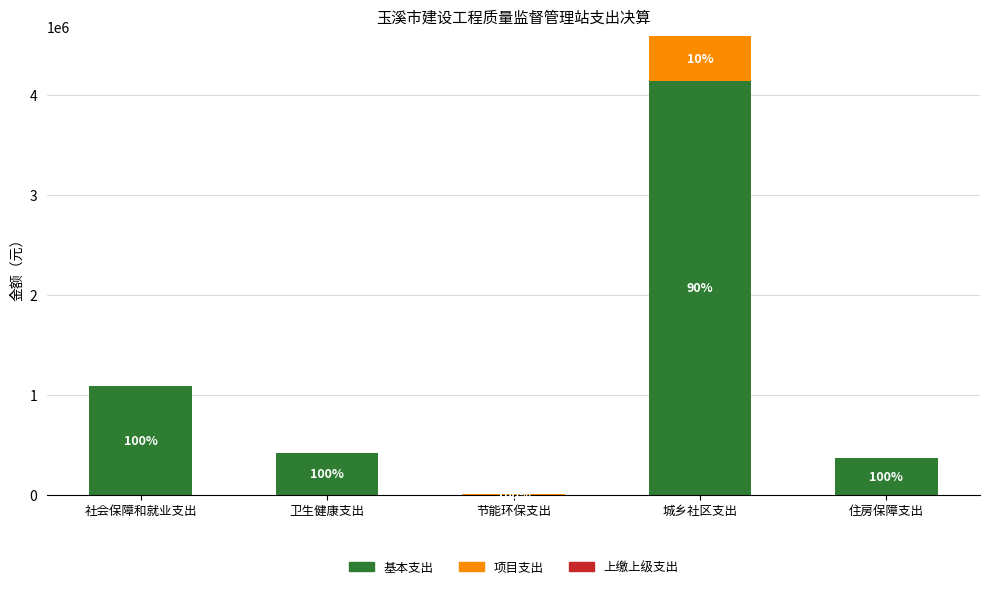

The 基本支出 series shows 5873672.1 at 城乡社区支出. True or false?

False